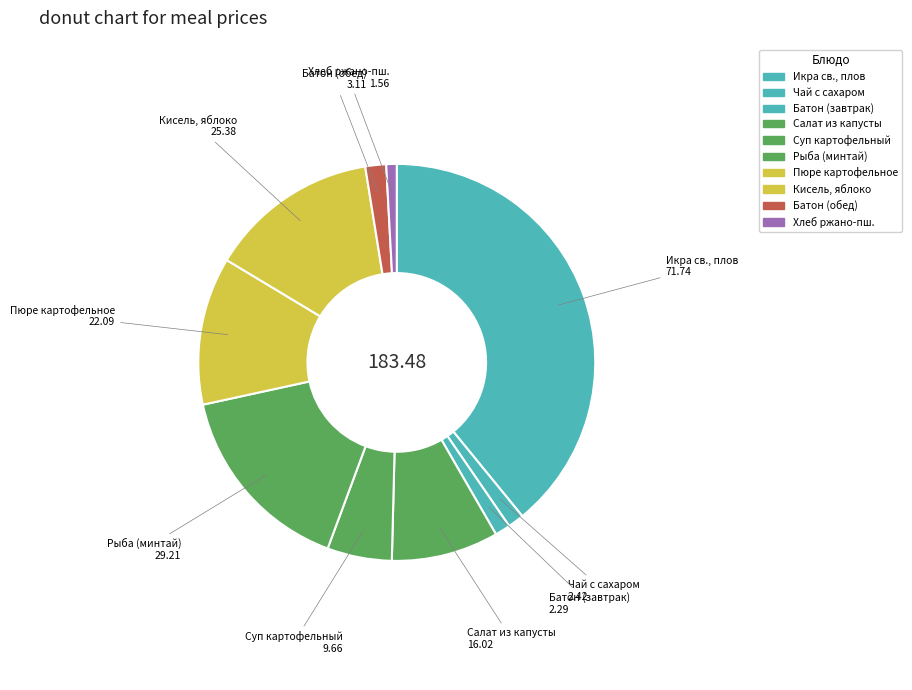

How many segments does this pie chart have?

10